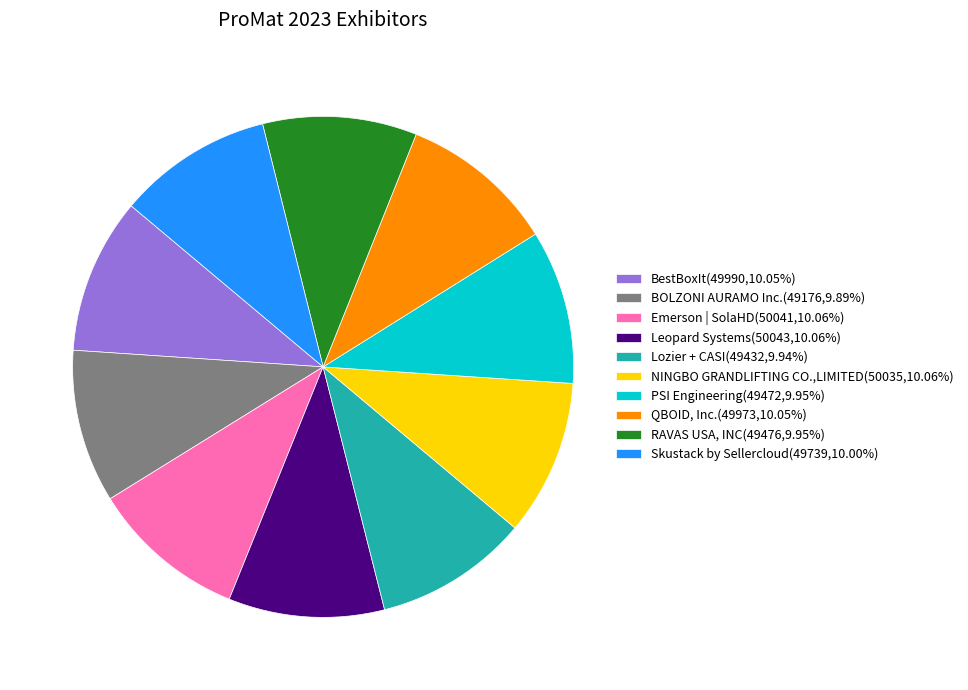

How many segments does this pie chart have?

10